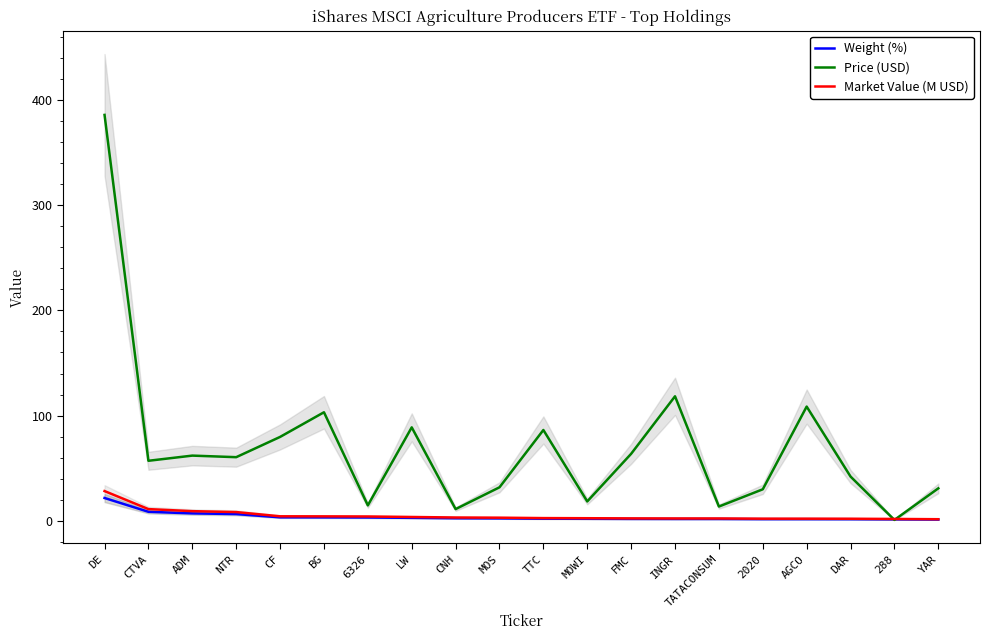

List the series in order of their peak value, lowest first.

Weight (%), Market Value (M USD), Price (USD)